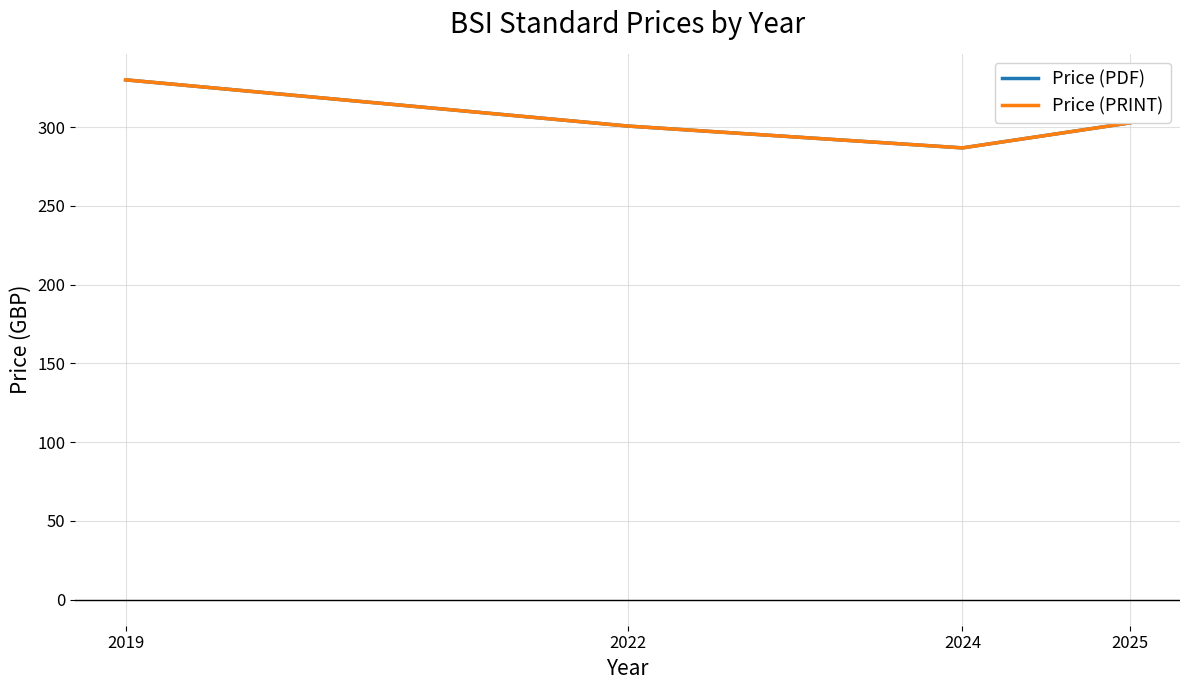

True or false: Price (PDF) and Price (PRINT) cross at least once.

False